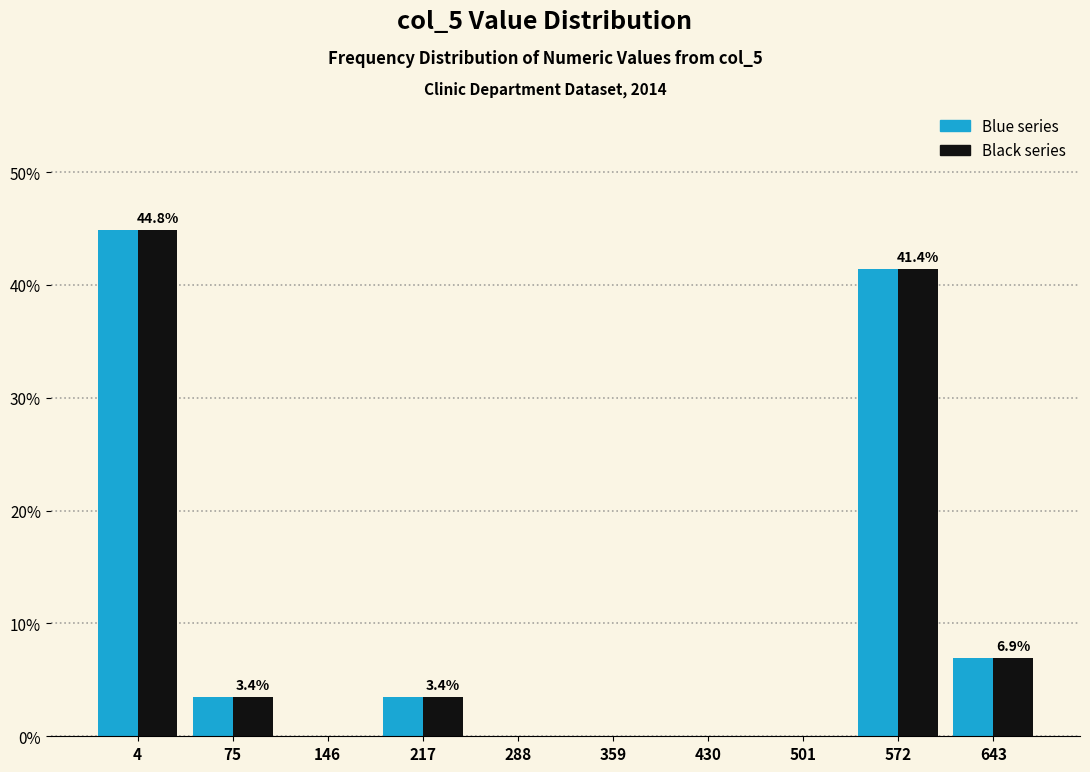

What is the maximum value shown in the chart?

44.8